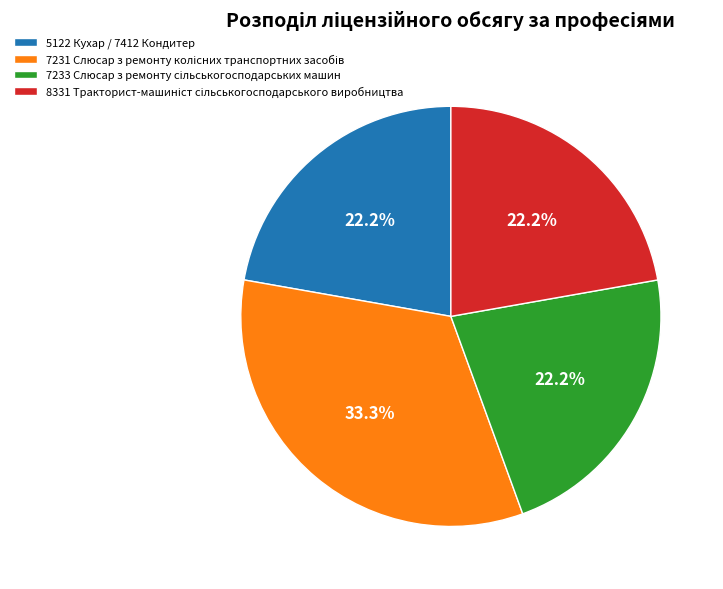

Is there a majority slice in this chart?

No